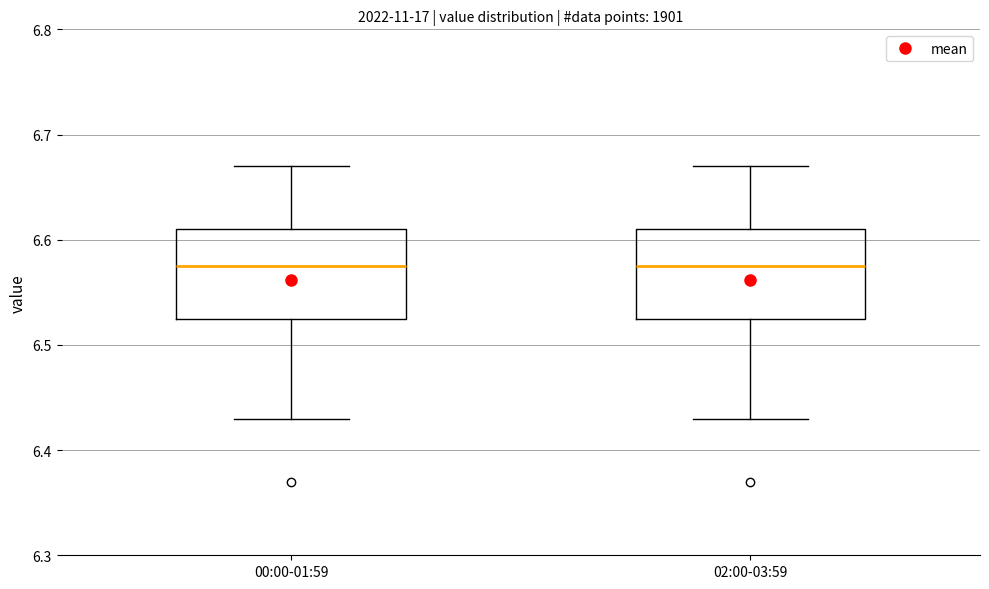

Where is the upper edge of the box for 00:00-01:59 on the y-axis? The values are not printed on the chart, so give them approximately, as read against the axis.

6.61